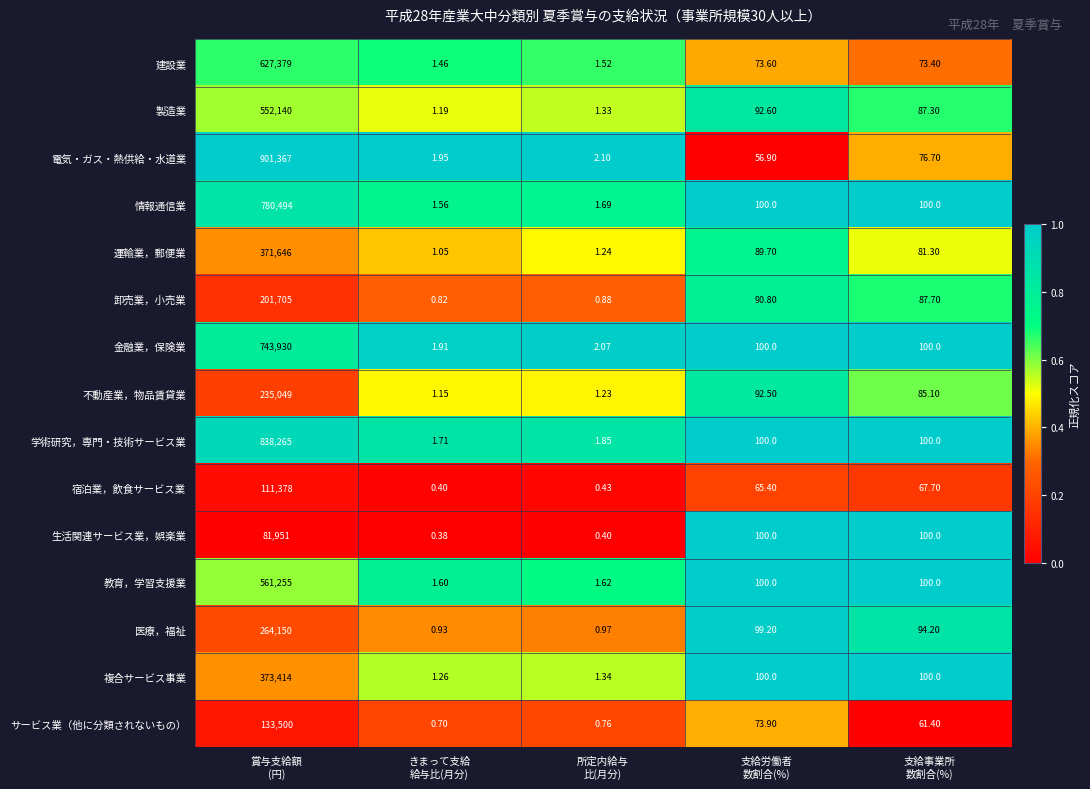

Rank the series by their maximum value, from lowest to highest.

生活関連サービス業，娯楽業, 宿泊業，飲食サービス業, サービス業（他に分類されないもの）, 卸売業，小売業, 不動産業，物品賃貸業, 医療，福祉, 運輸業，郵便業, 複合サービス事業, 製造業, 教育，学習支援業, 建設業, 金融業，保険業, 情報通信業, 学術研究，専門・技術サービス業, 電気・ガス・熱供給・水道業